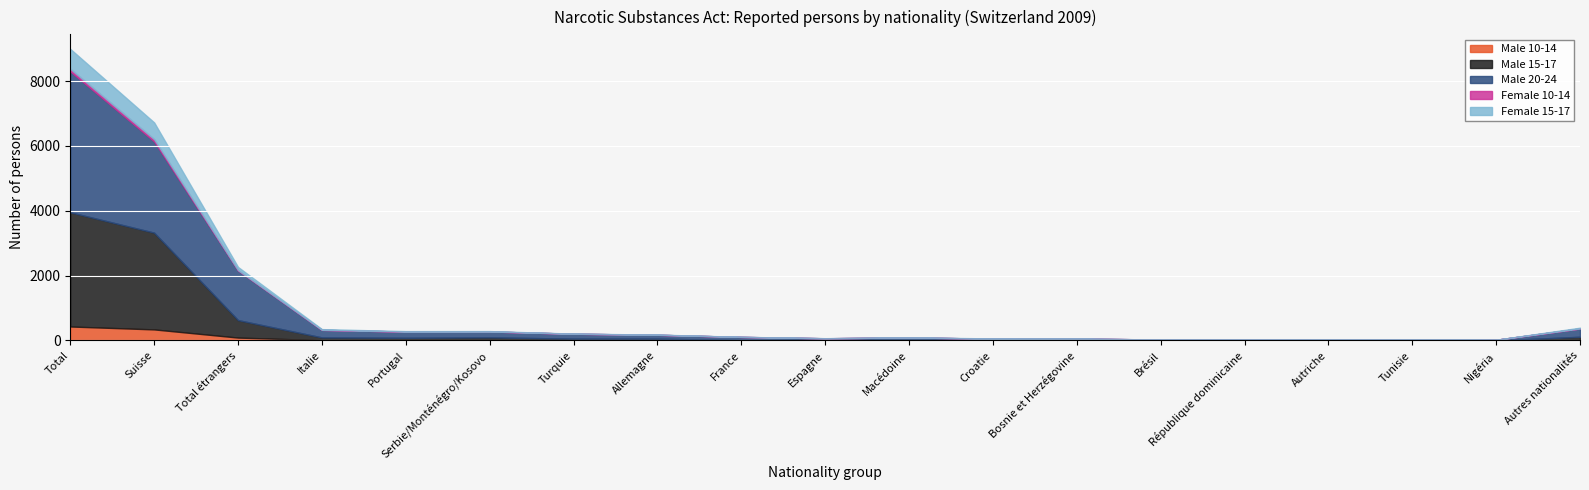

At which category is the sum across all series the highest?

Total